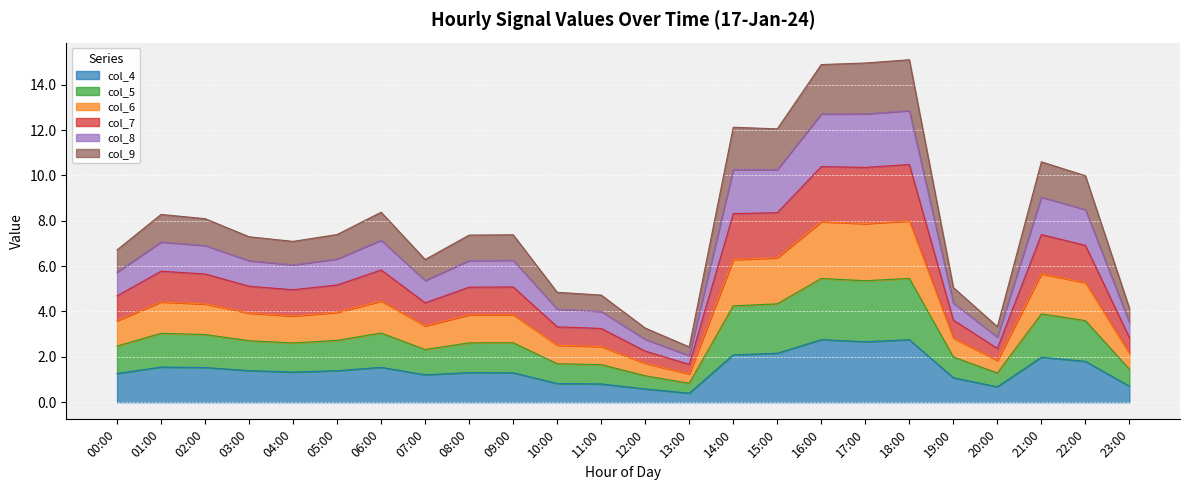

What are all the series names shown in the legend?

col_4, col_5, col_6, col_7, col_8, col_9